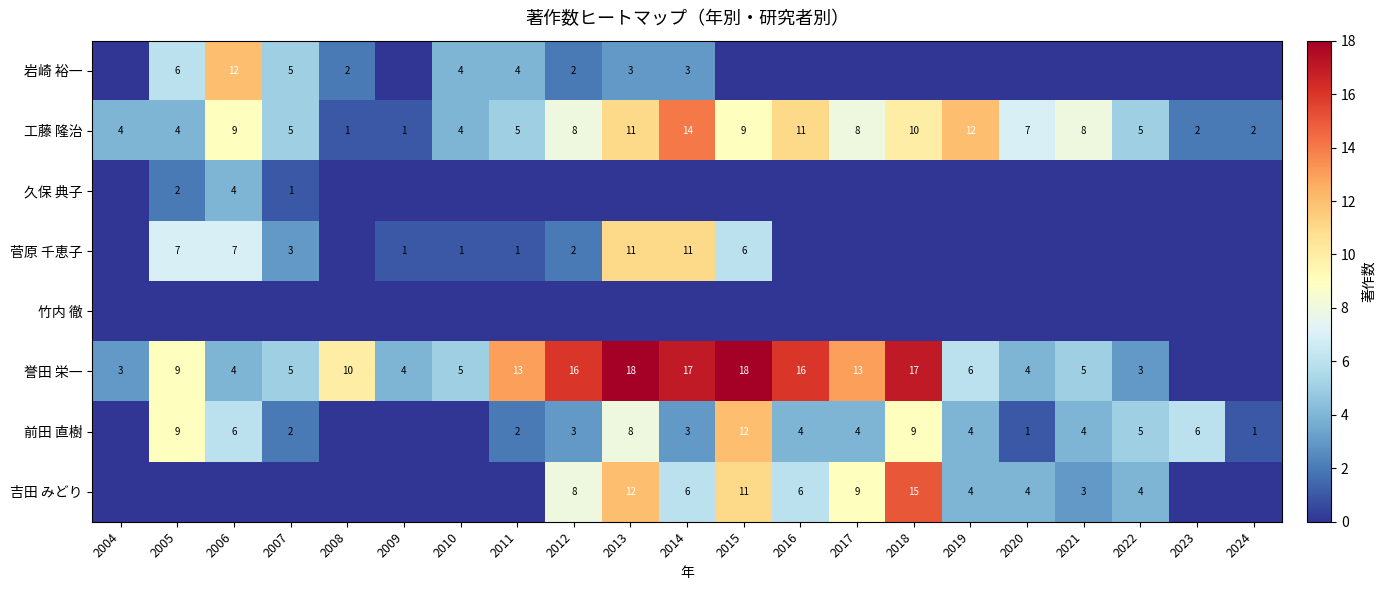

What is the total value across all series at 2004?

7